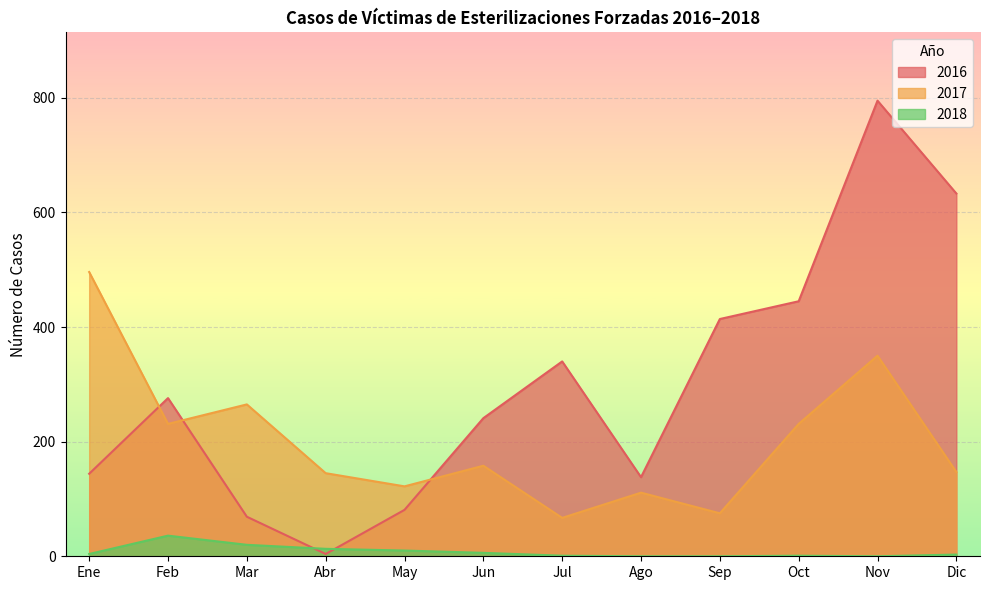

True or false: 2018 has a value of 10 at May.

True